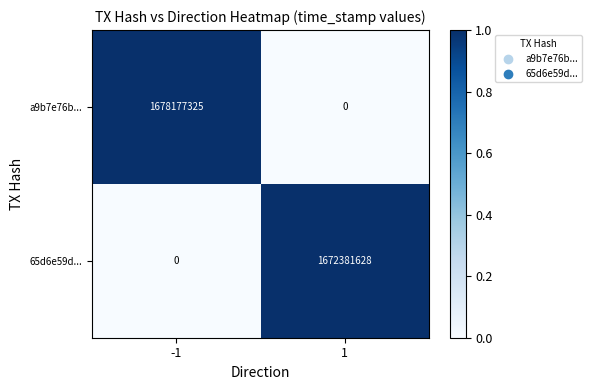

At 1, list the series in order from smallest to largest.

a9b7e76b..., 65d6e59d...